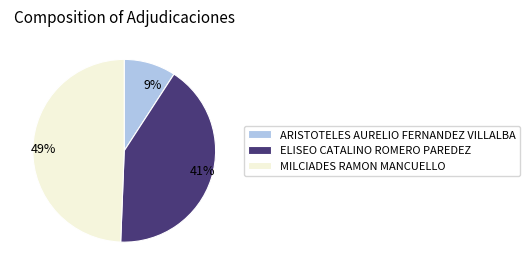

True or false: ELISEO CATALINO ROMERO PAREDEZ accounts for 52% of the total.

False